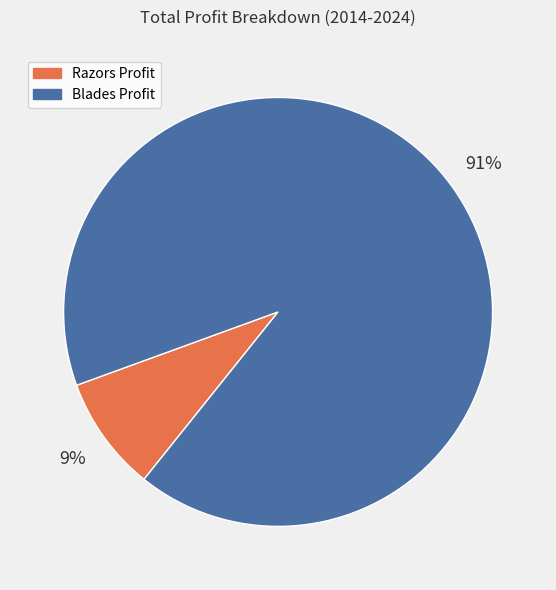

Is it true that Razors Profit is 18% of the pie?

False